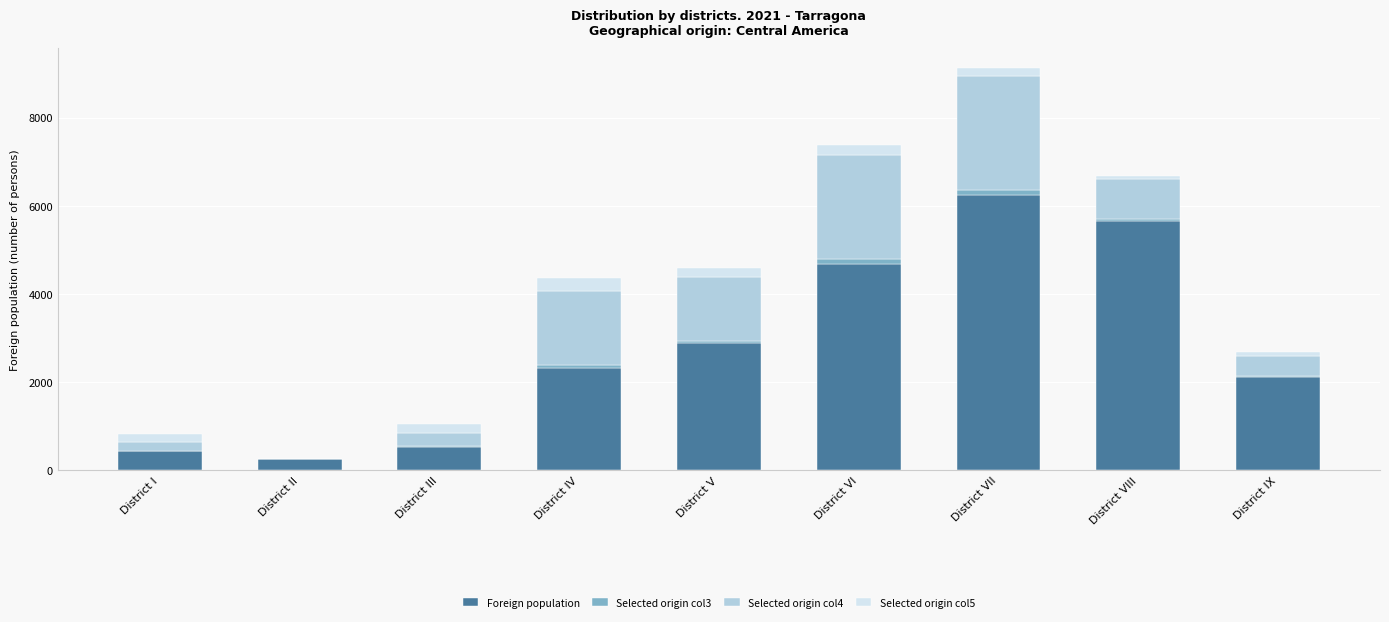

Which category has the highest value in the Foreign population series?

District VII